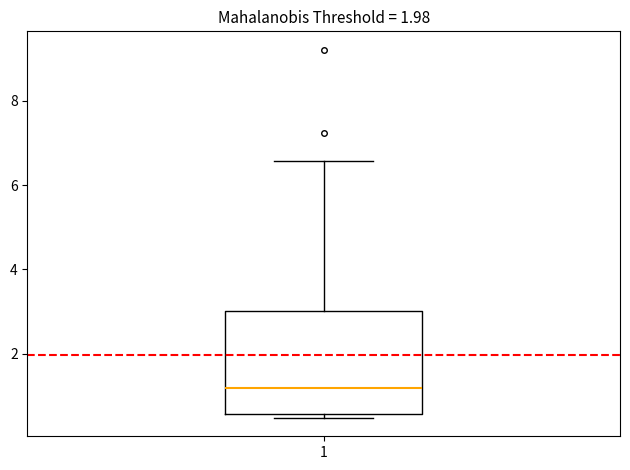

Transcribe this box plot: give where the median line is, the range the box spans, and where the two whiskers end, as read against the y-axis. The values are not printed on the chart, so give them approximately, as read against the axis.

median 1.2, box 0.6 to 3.0, whiskers 0.4 to 6.6